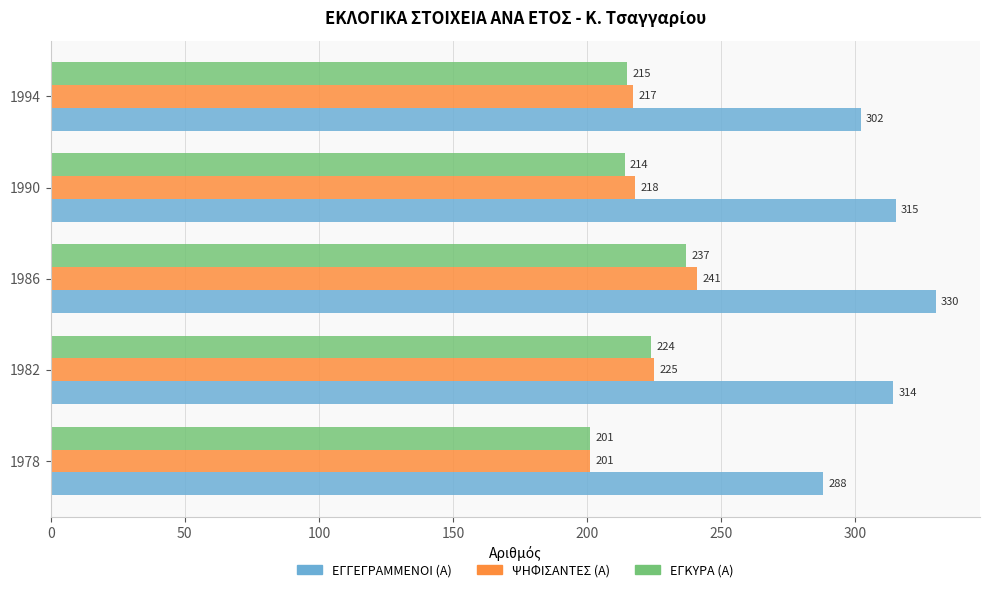

What value does the ΕΓΓΕΓΡΑΜΜΕΝΟΙ (Α) series have at 1978, to the nearest 10?

290